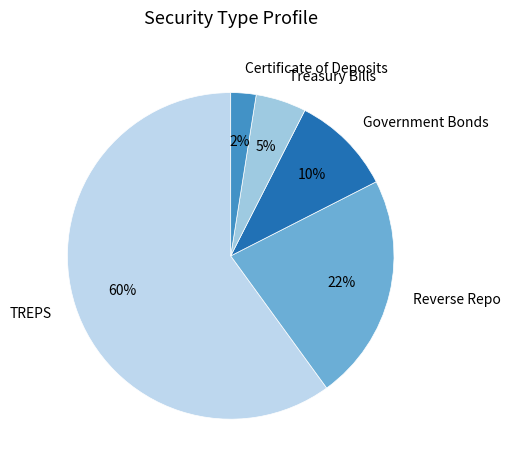

True or false: TREPS accounts for 69% of the total.

False